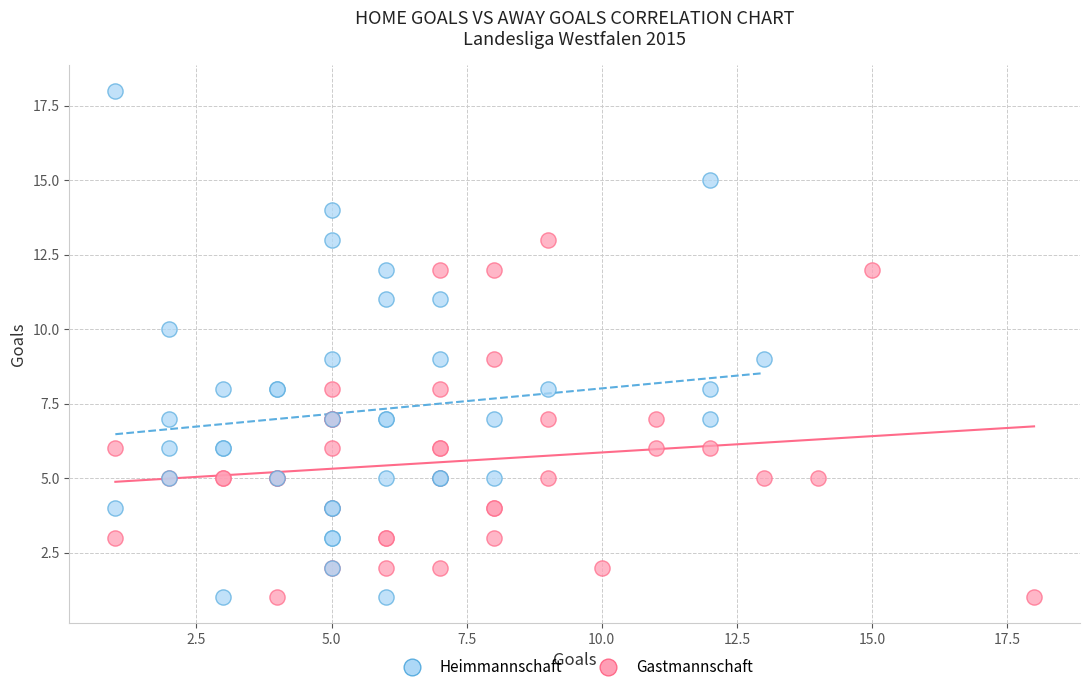

What are all the series names shown in the legend?

Heimmannschaft, Gastmannschaft